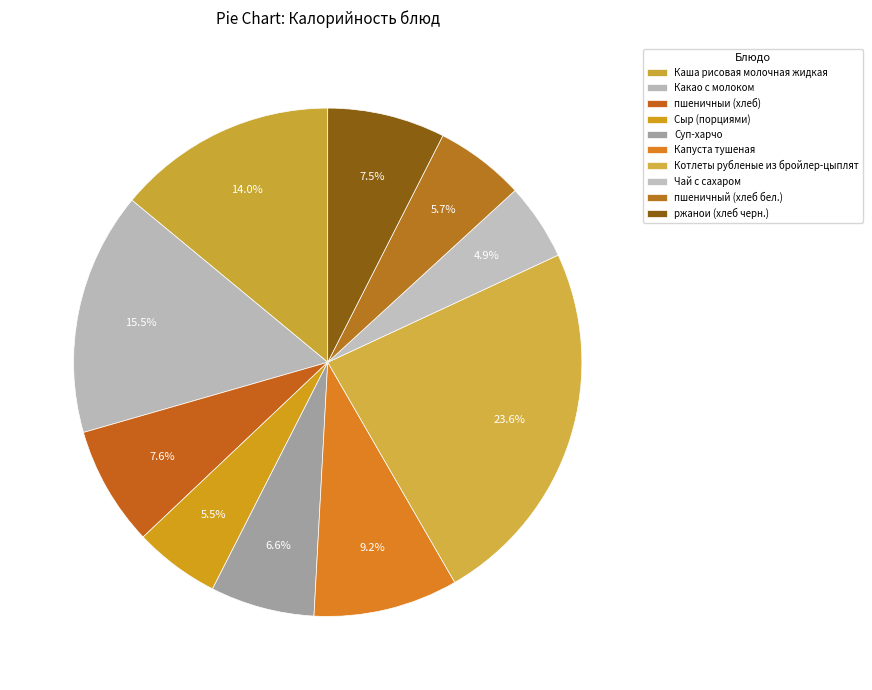

The Чай с сахаром slice represents 1% of the pie. True or false?

False